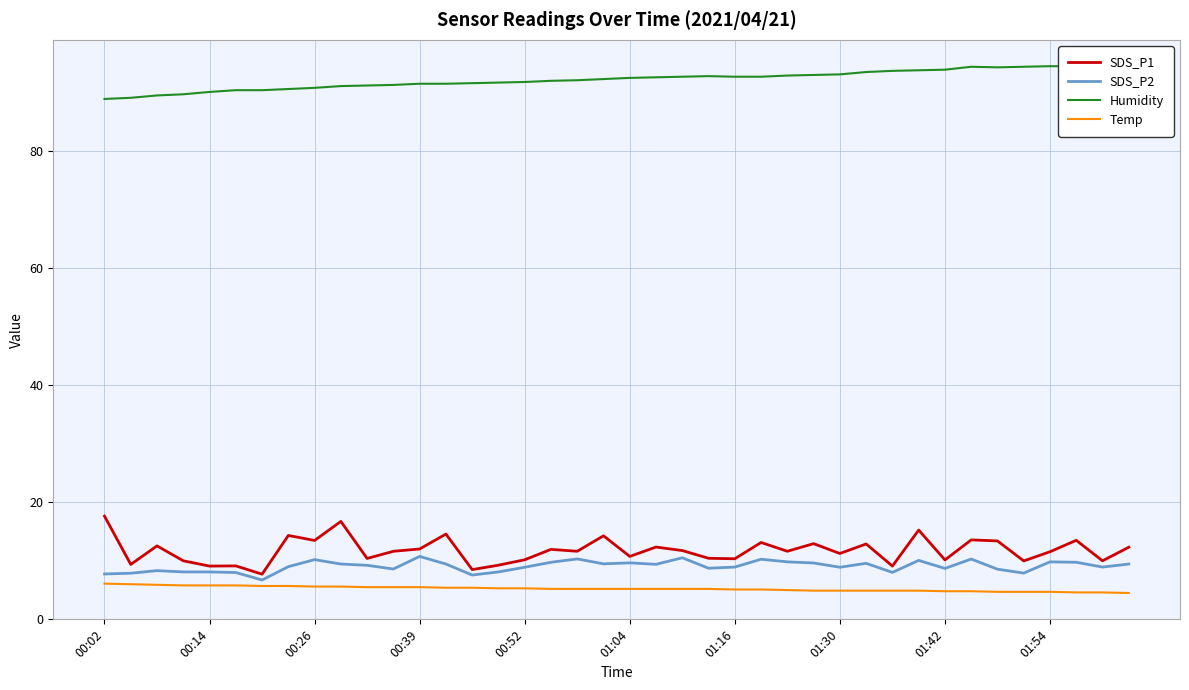

Rank the series at 18 from highest to lowest value.

Humidity, SDS_P1, SDS_P2, Temp